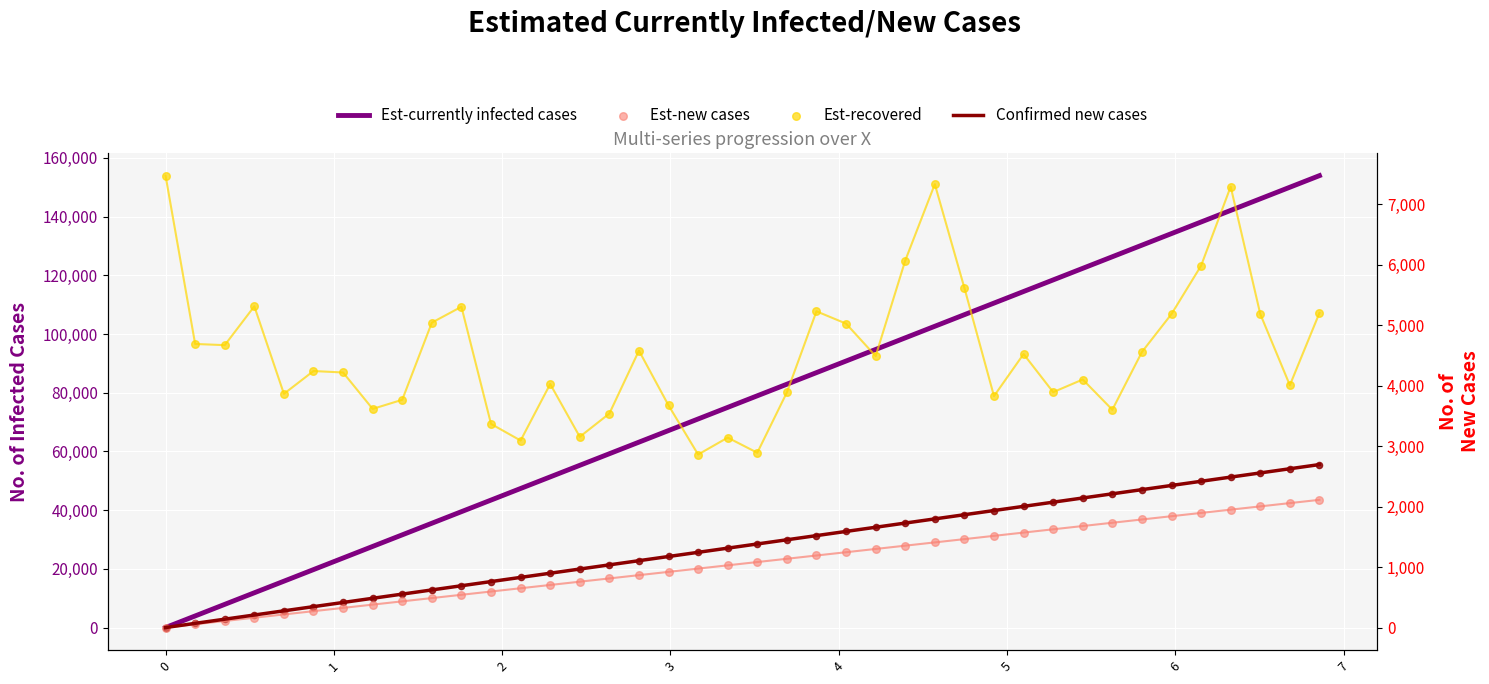

Which series has the largest total across all categories?

Est-currently infected cases